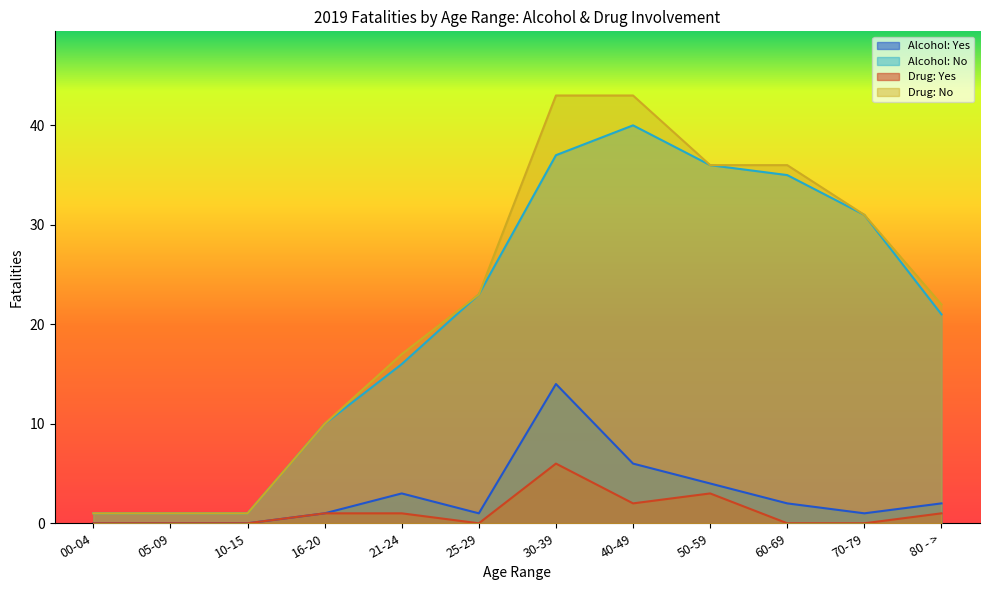

Which series has the largest range (max minus min)?

Drug: No